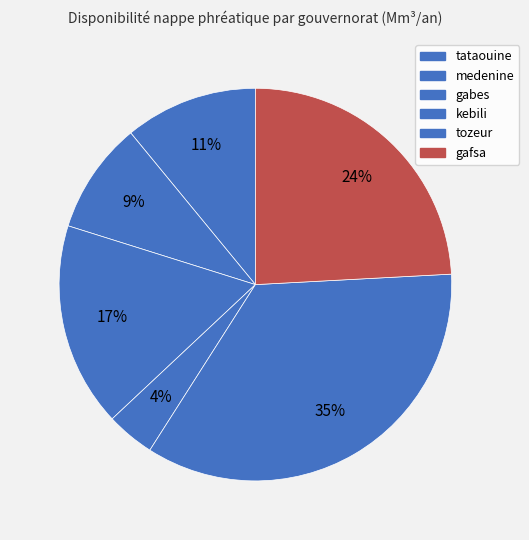

What is the change in value from medenine to kebili?

-7.2